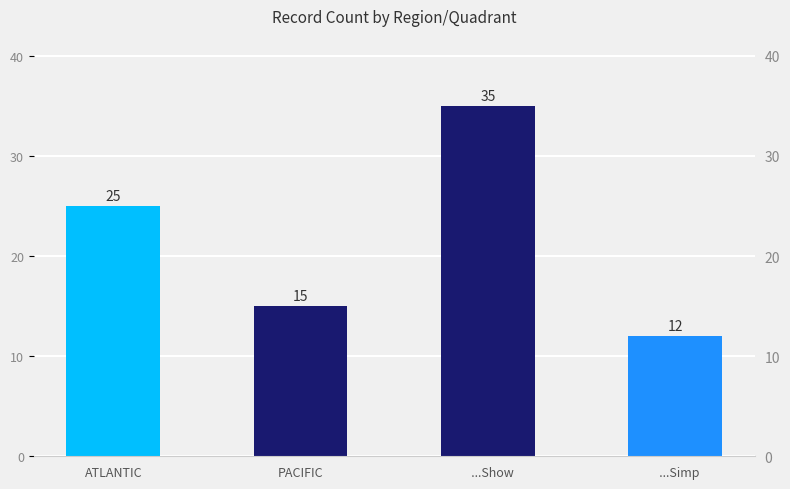

What is the value of the 4th bar from the left?

12